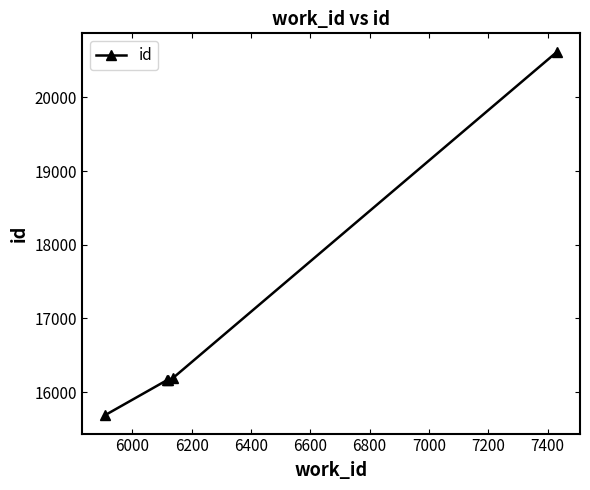

True or false: there are more than 2 points higher than both neighbors.

False